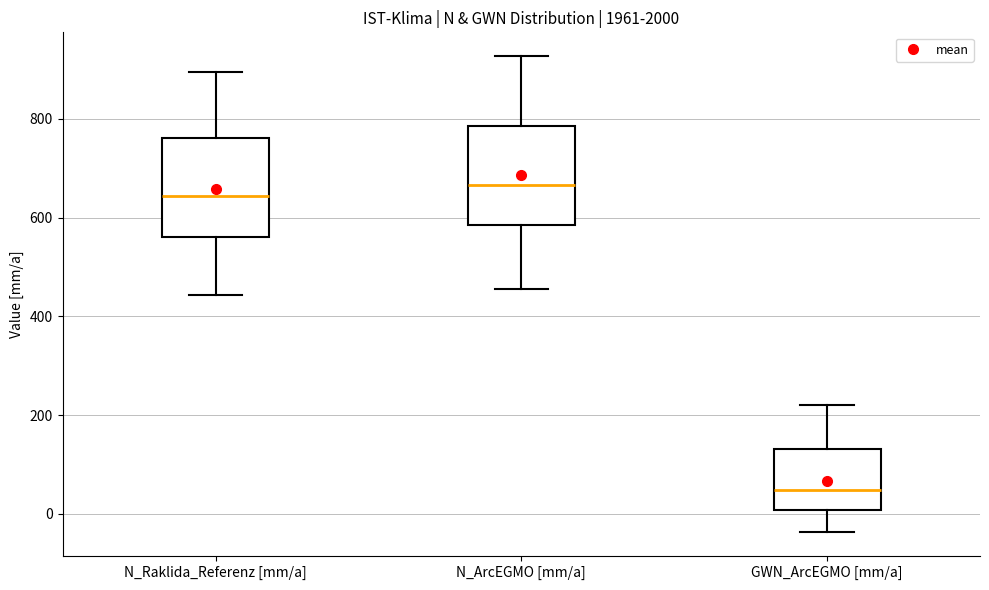

Reading left to right, read every box against the y-axis: the position of its median line, the range the box covers, and the ends of its whiskers. The values are not printed on the chart, so give them approximately, as read against the axis.

N_Raklida_Referenz [mm/a]: median 640, box 560 to 760, whiskers 440 to 900
N_ArcEGMO [mm/a]: median 660, box 580 to 780, whiskers 460 to 920
GWN_ArcEGMO [mm/a]: median 40, box 0 to 140, whiskers -40 to 220